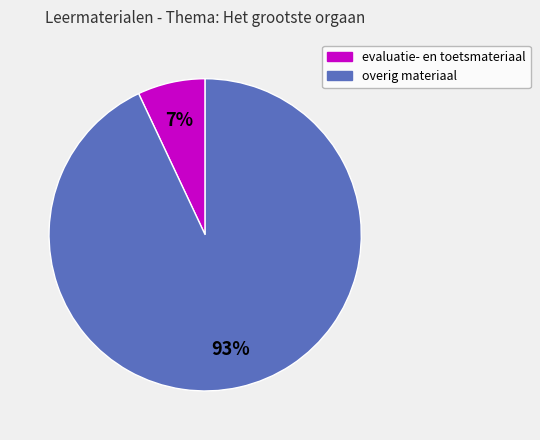

How many segments does this pie chart have?

2